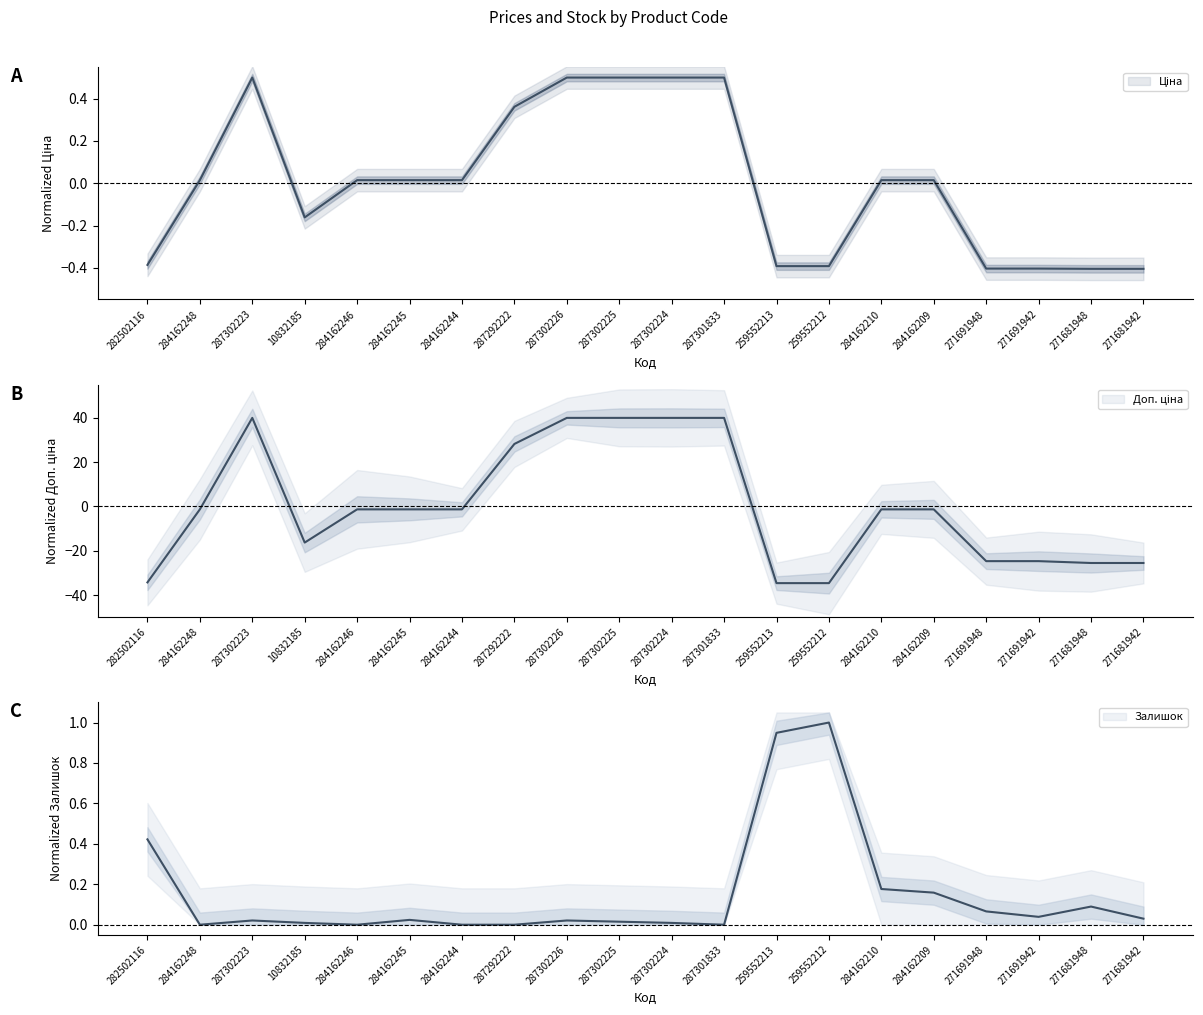

What position from the left is 282502116?

1